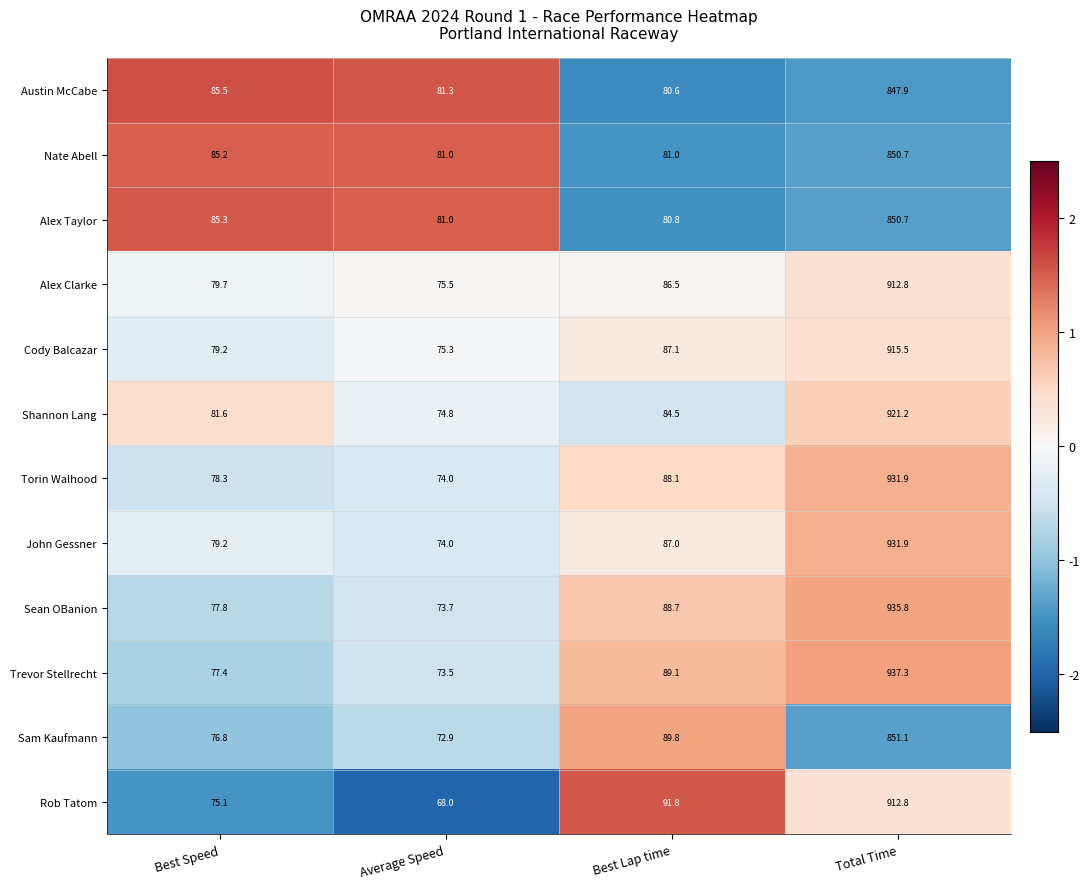

The Sam Kaufmann series shows 24.5 at Best Speed. True or false?

False